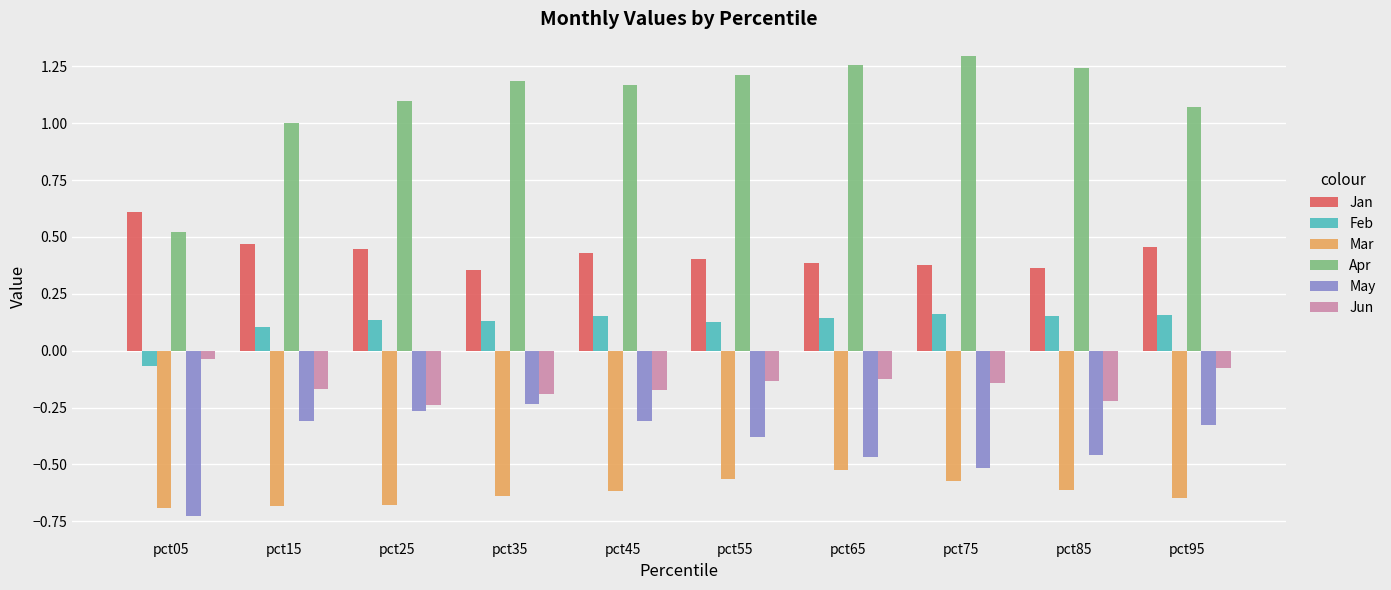

The value of Apr at pct05 is 0.5. True or false?

True